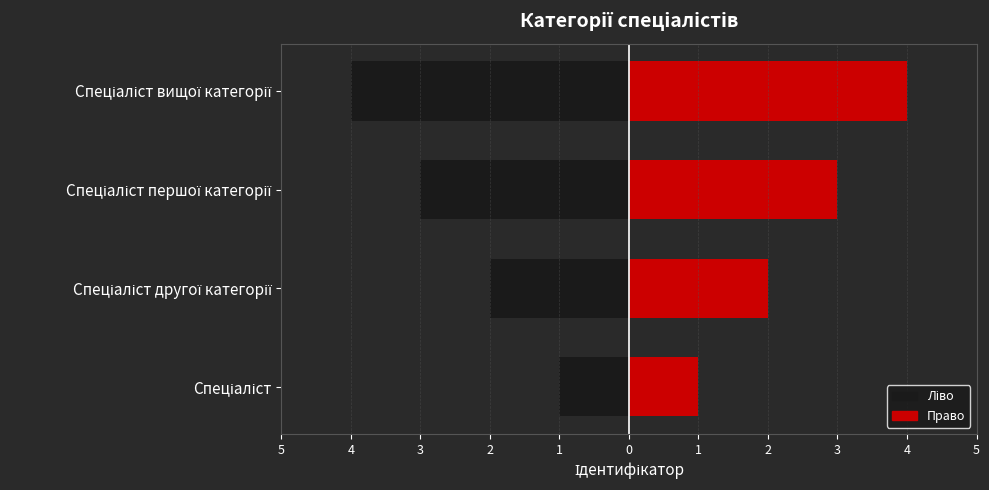

Count the Ідентифікатор (ліво) values in the range -3 to -1.

3